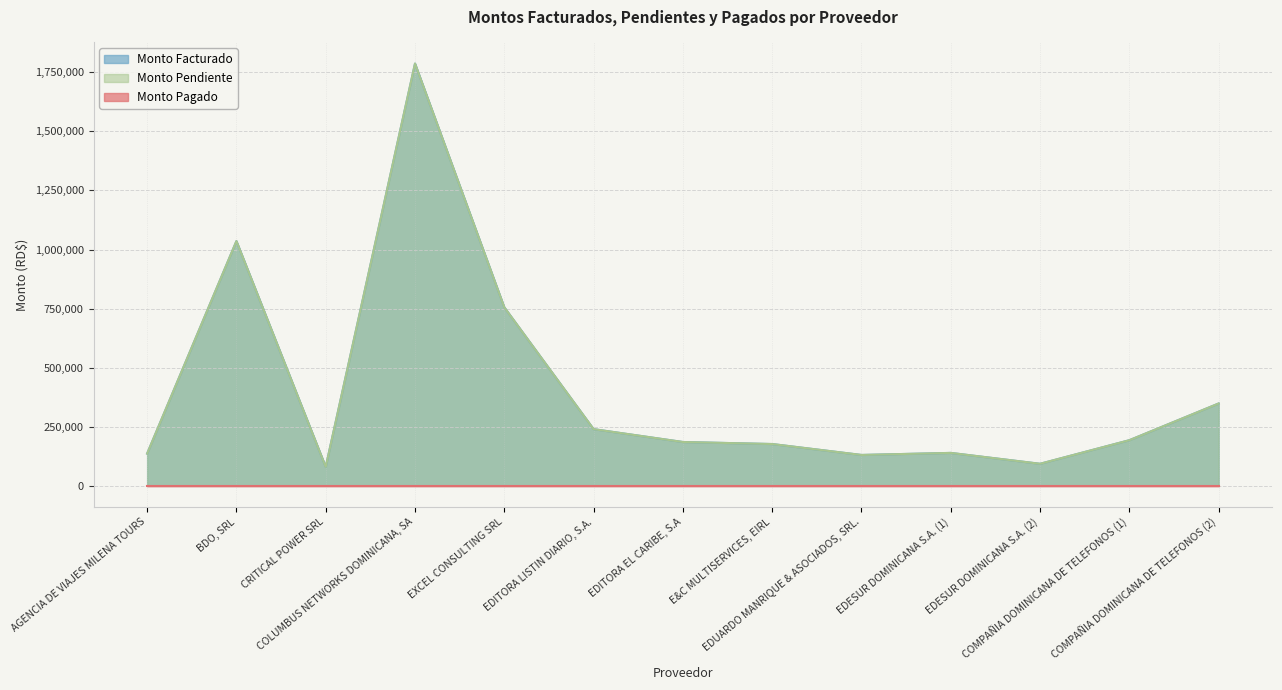

At which category does Monto Facturado reach its first local peak?

BDO, SRL